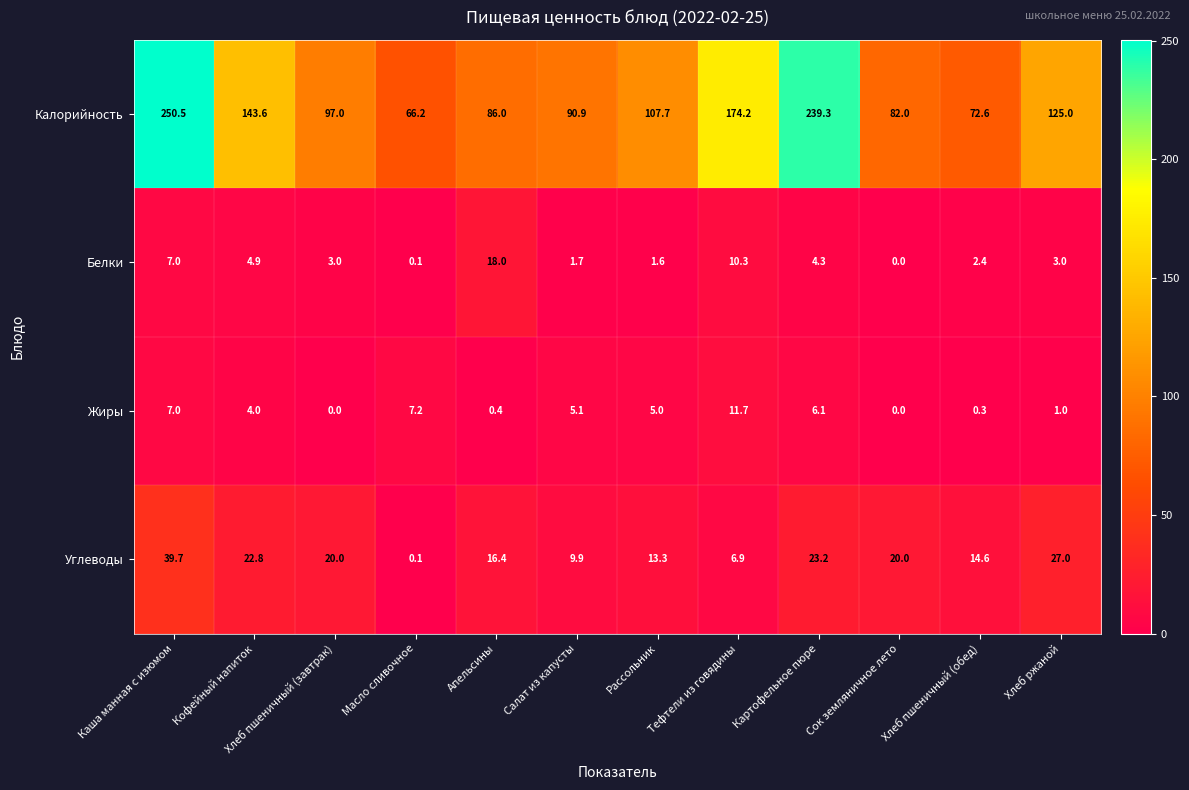

Is the value of Жиры at Масло сливочное greater than the value of Углеводы at Тефтели из говядины?

Yes